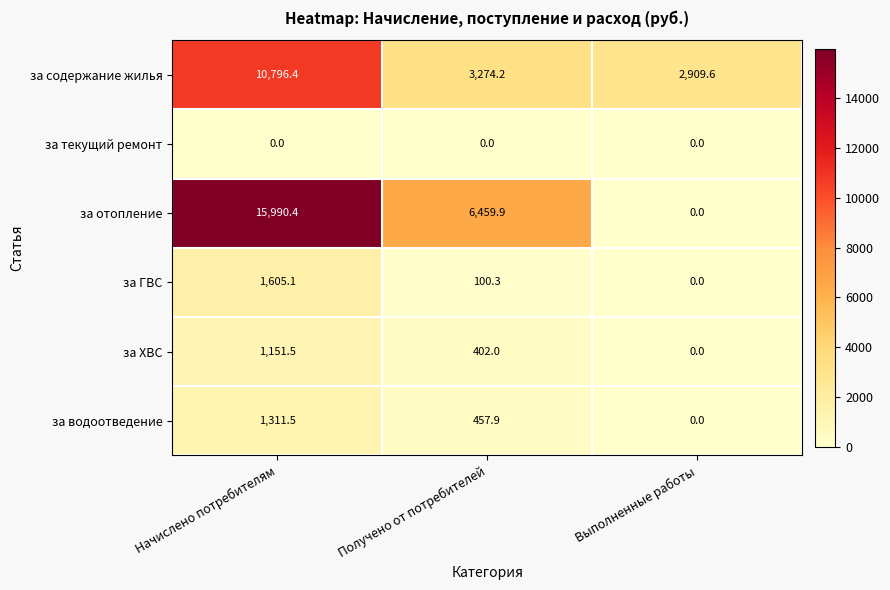

True or false: за содержание жилья has a value of 2909.6 at Выполненные работы.

True